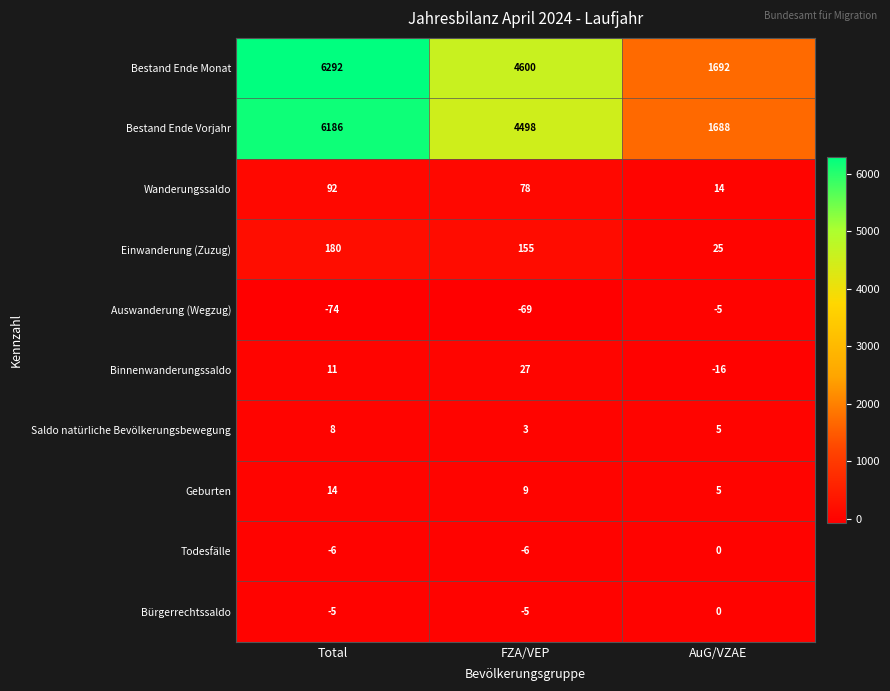

Which series changed the most between Total and AuG/VZAE?

Bestand Ende Monat